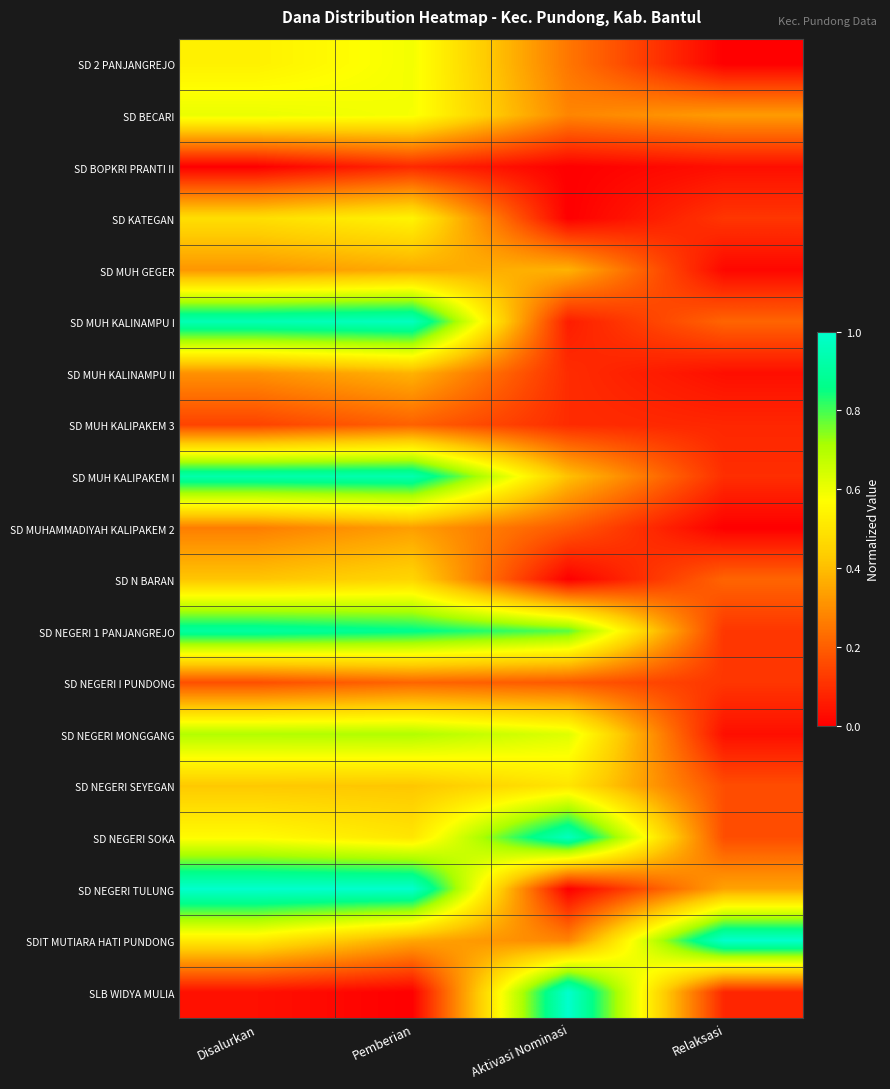

Which has a higher value, Relaksasi or Aktivasi Nominasi?

Aktivasi Nominasi